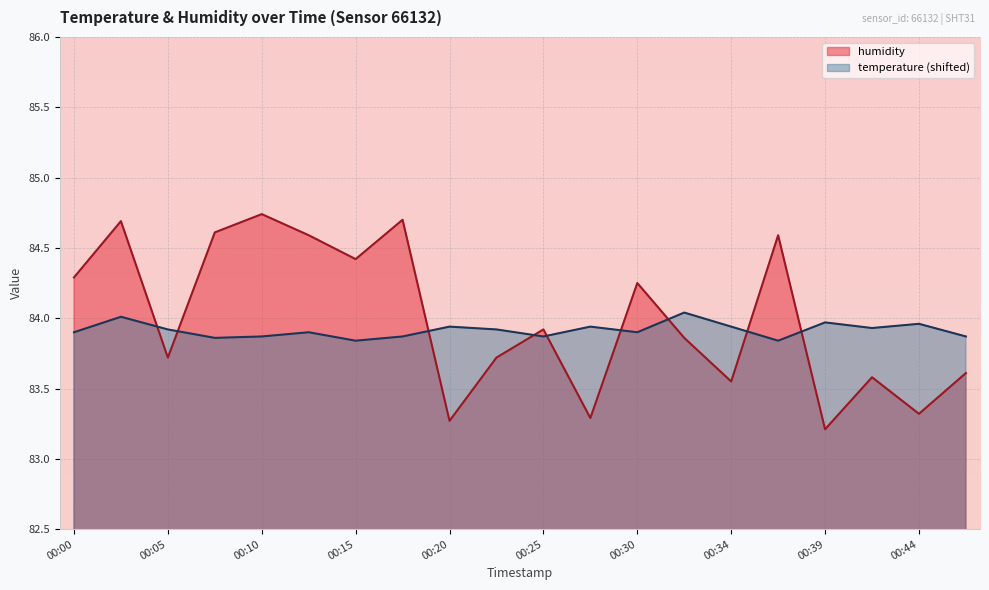

Where is temperature nearest to the value 83?

00:15